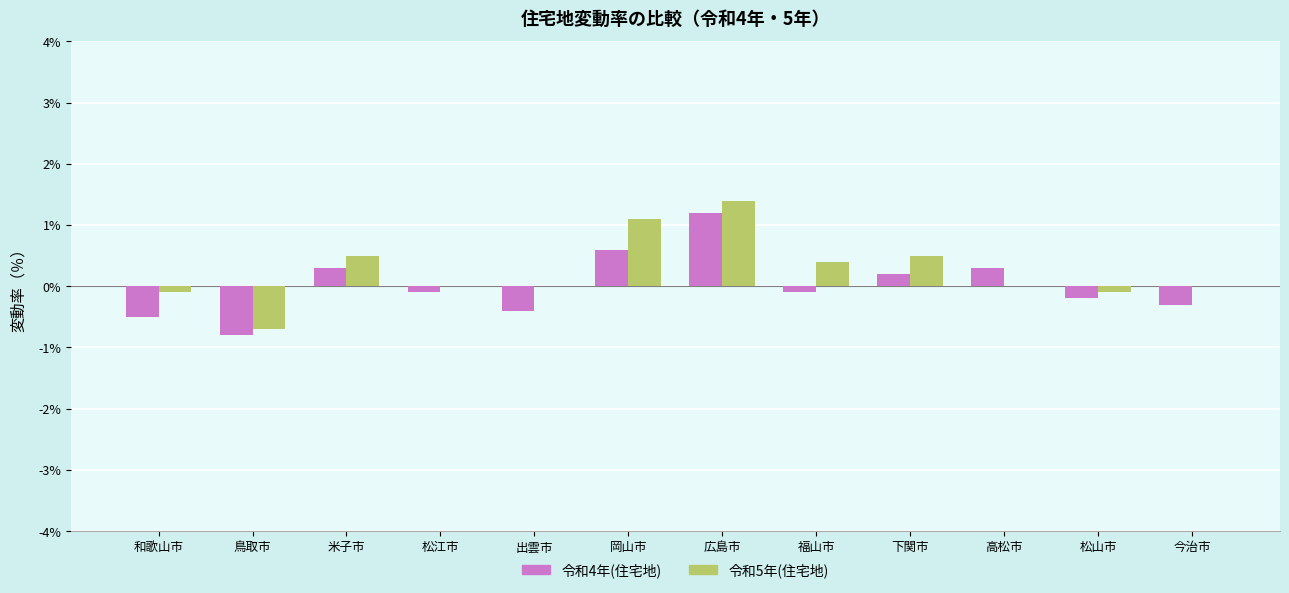

Which series changed the most between 出雲市 and 下関市?

令和4年(住宅地)